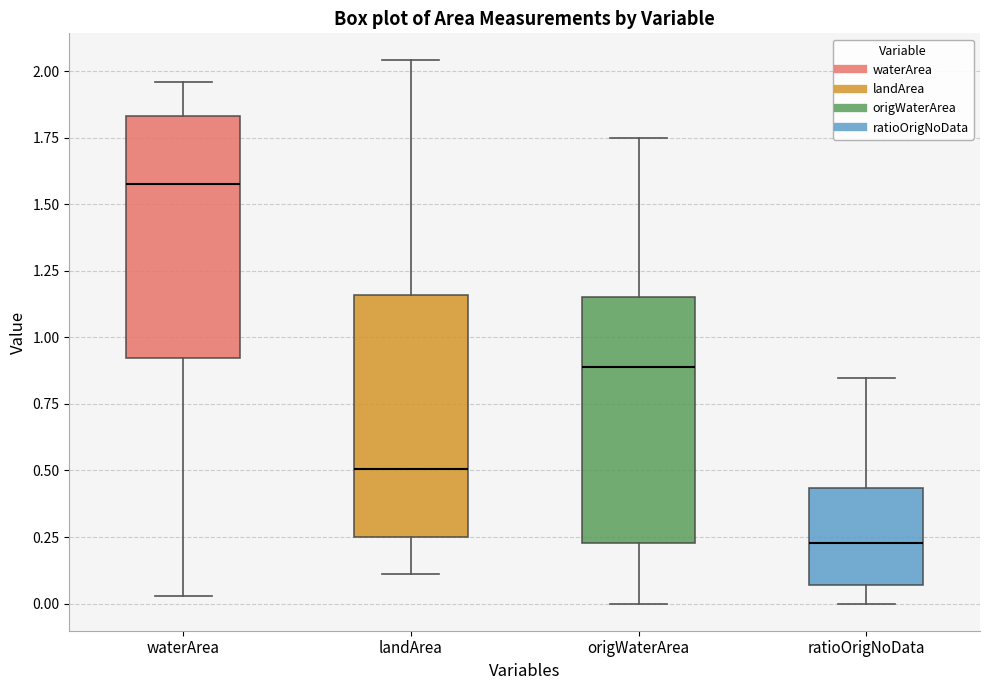

Which box has the lowest median line?

ratioOrigNoData